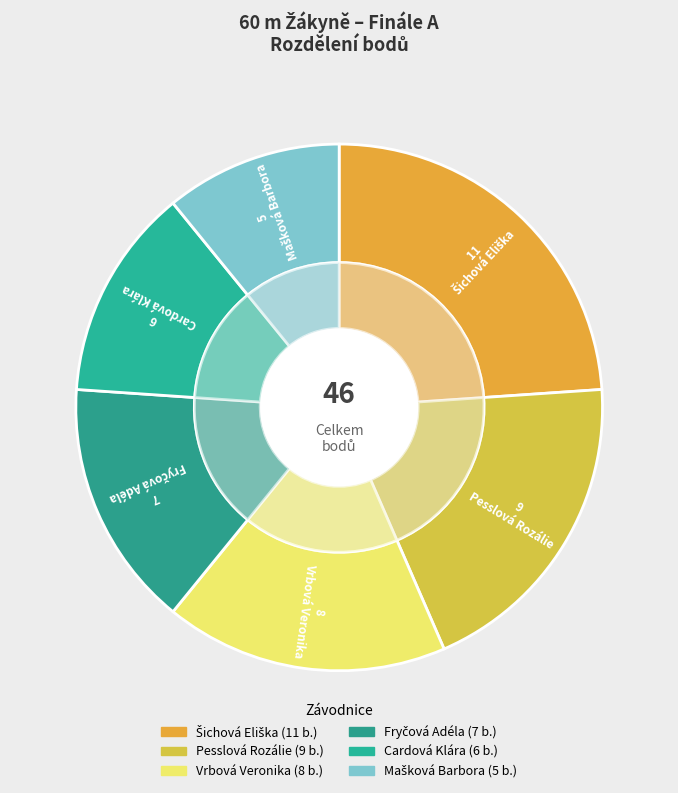

Combined, what portion of the pie is Cardová Klára and Pesslová Rozálie?

32.6%